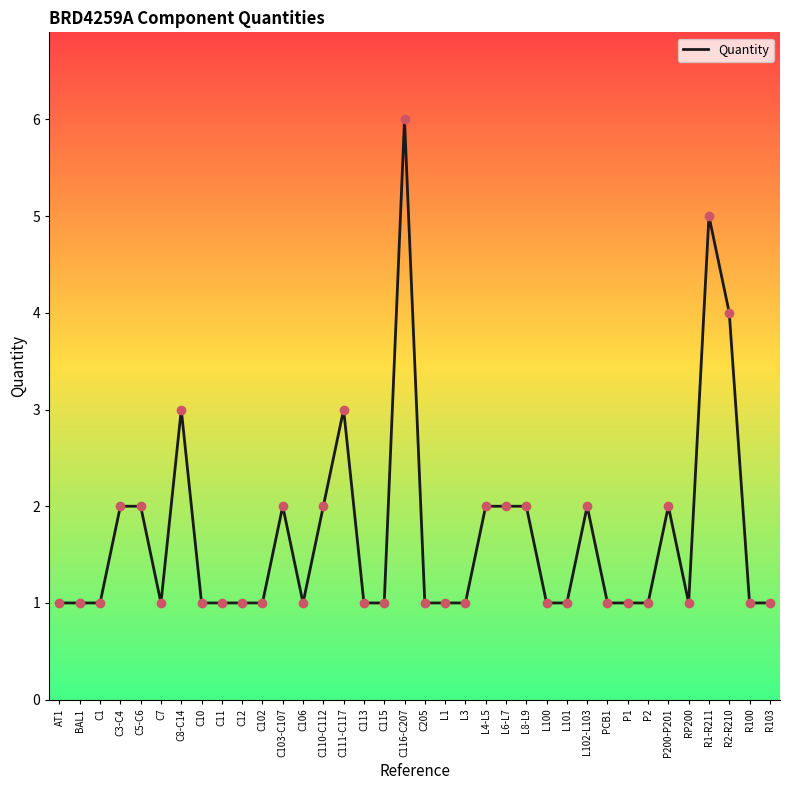

What is the change in value from C110-C112 to R103?

-1